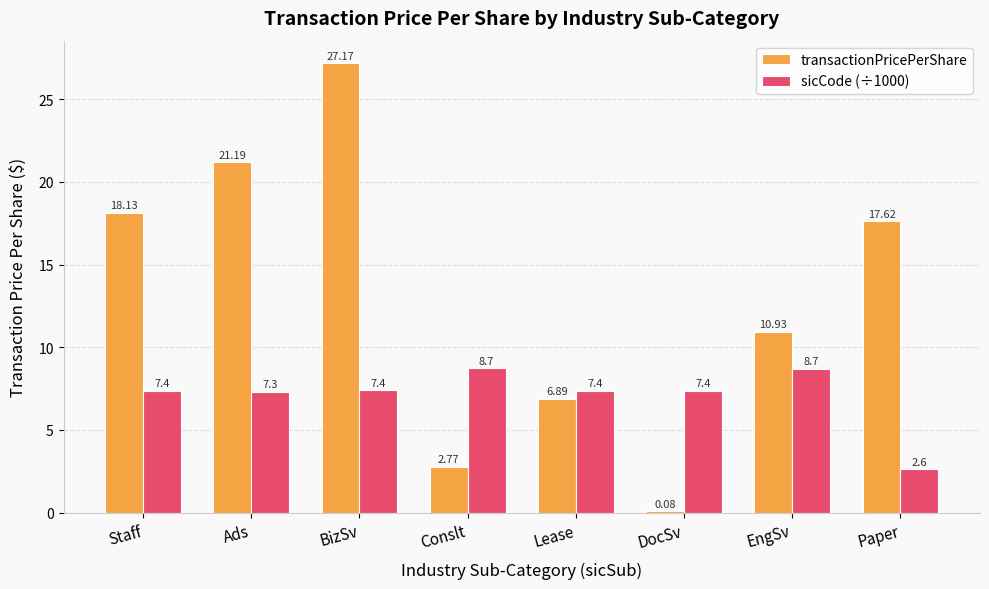

What is the difference between the transactionPricePerShare values at Conslt and Ads?

18.4